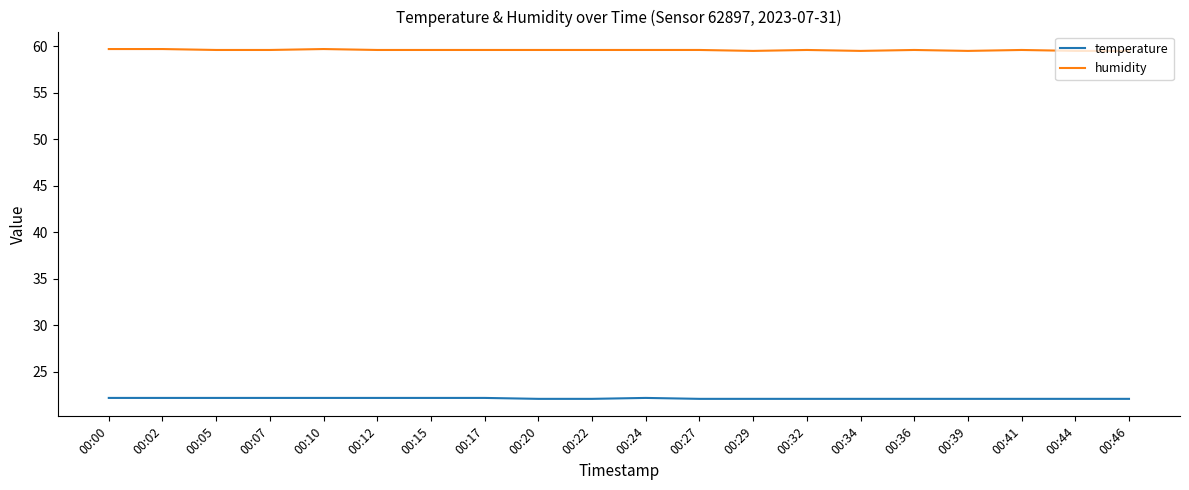

True or false: temperature and humidity cross at least once.

False